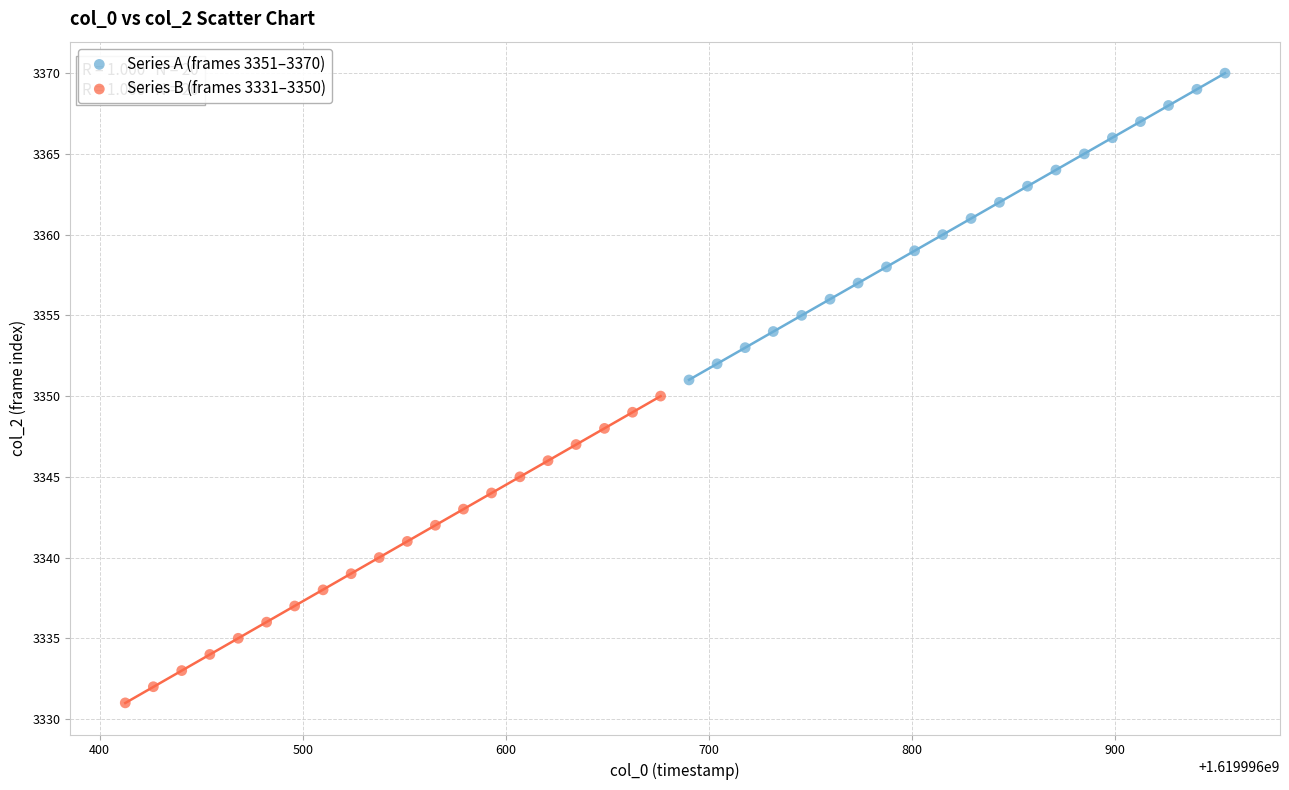

Which series reaches the minimum Y coordinate?

Series B (frames 3331–3350)